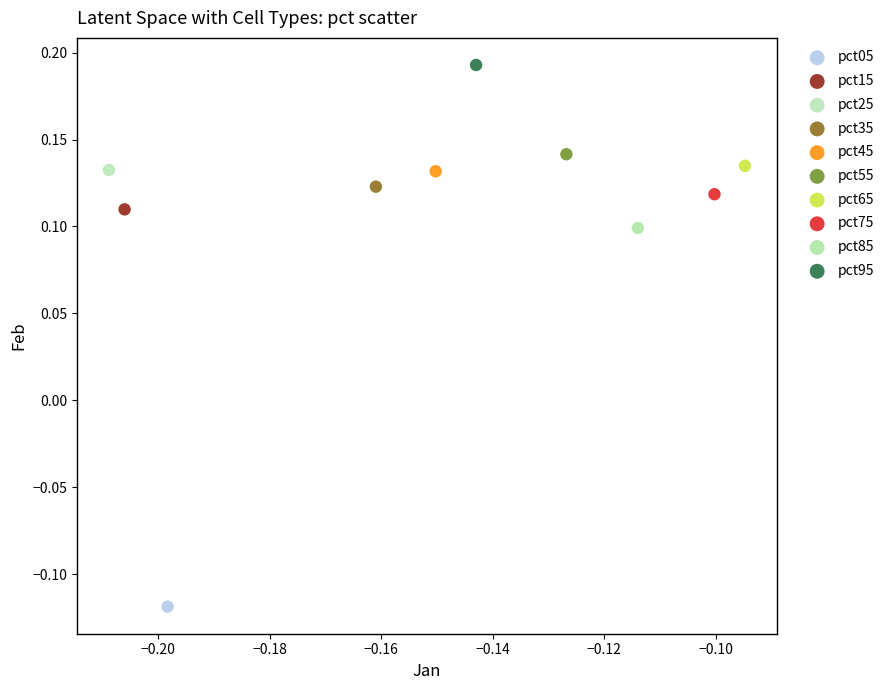

Which series reaches the maximum Y coordinate?

pct95